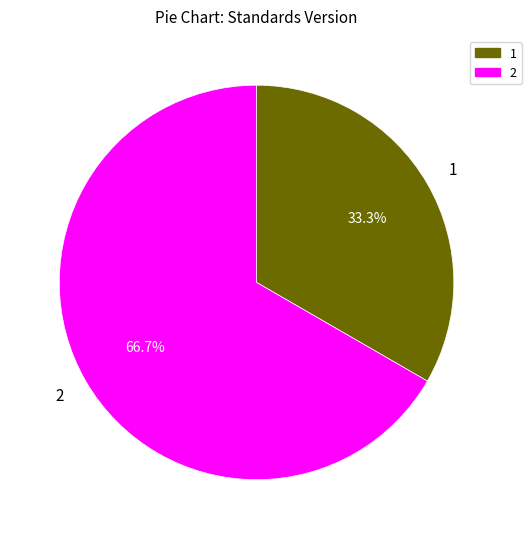

Is there a majority slice in this chart?

Yes